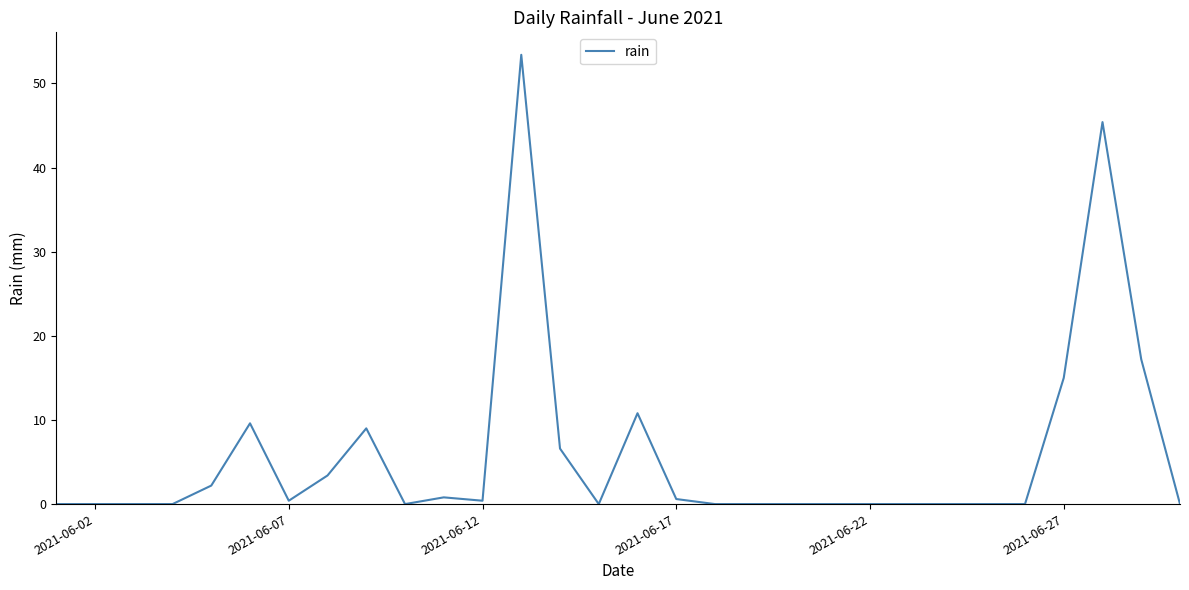

How many lines are shown in the chart?

1